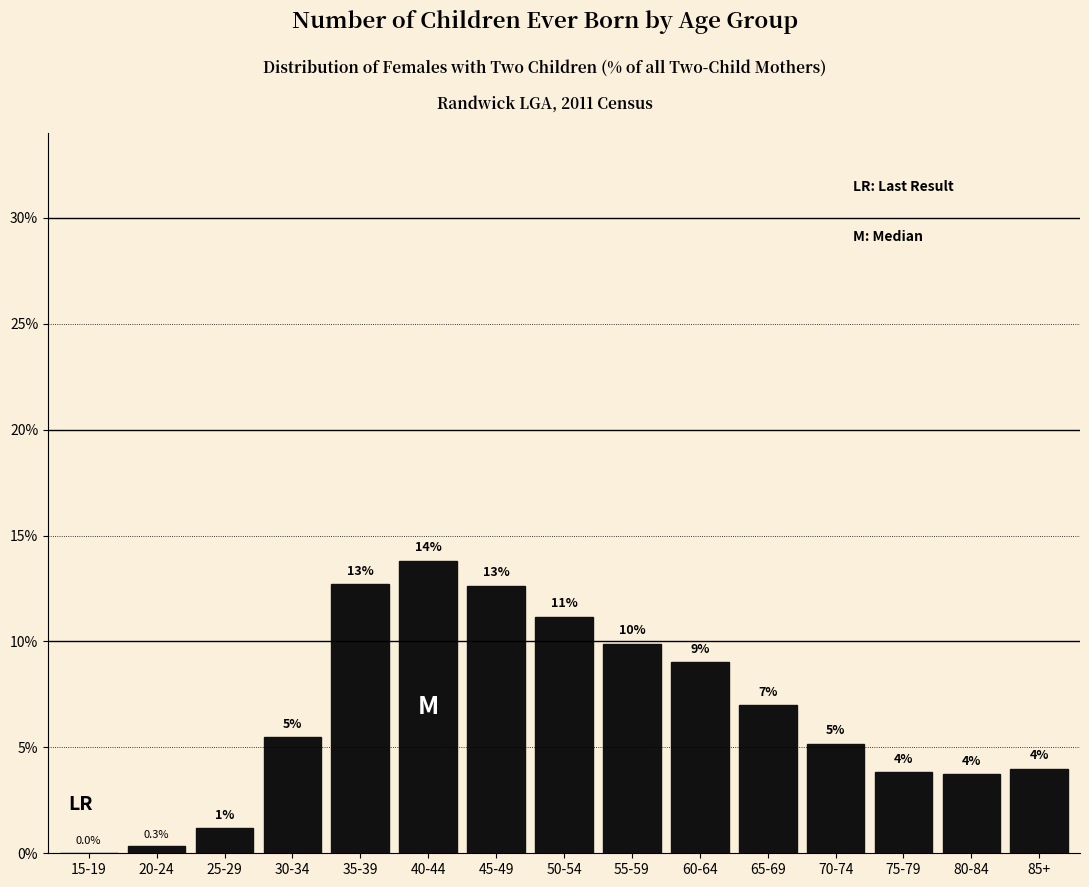

Are the bars horizontal?

No